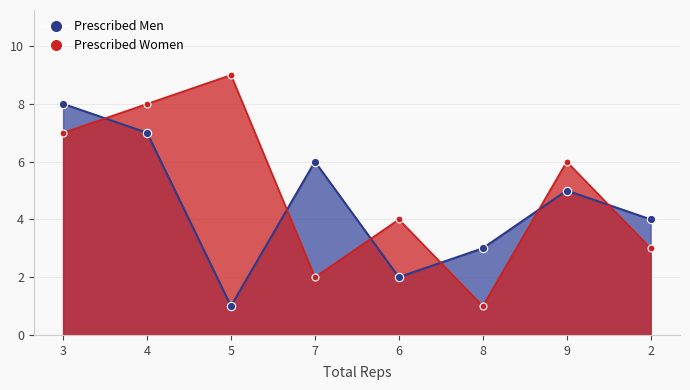

True or false: col_2 has a value of 4 at 3.

False